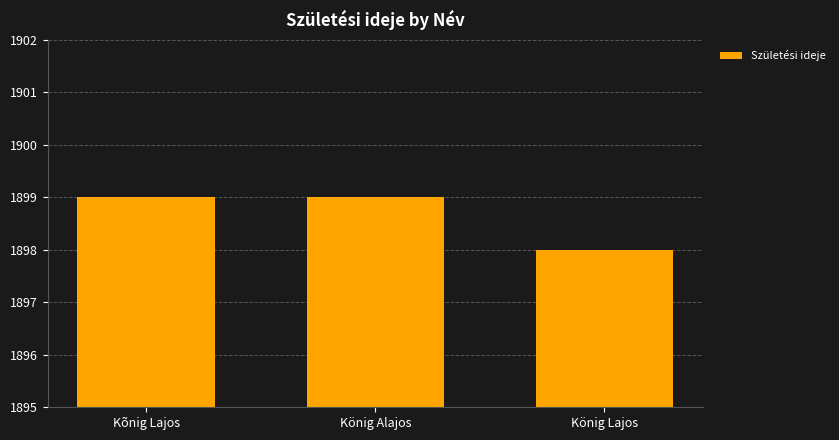

Reading right to left, transcribe all the data shown in this chart.

1898	1899	1899